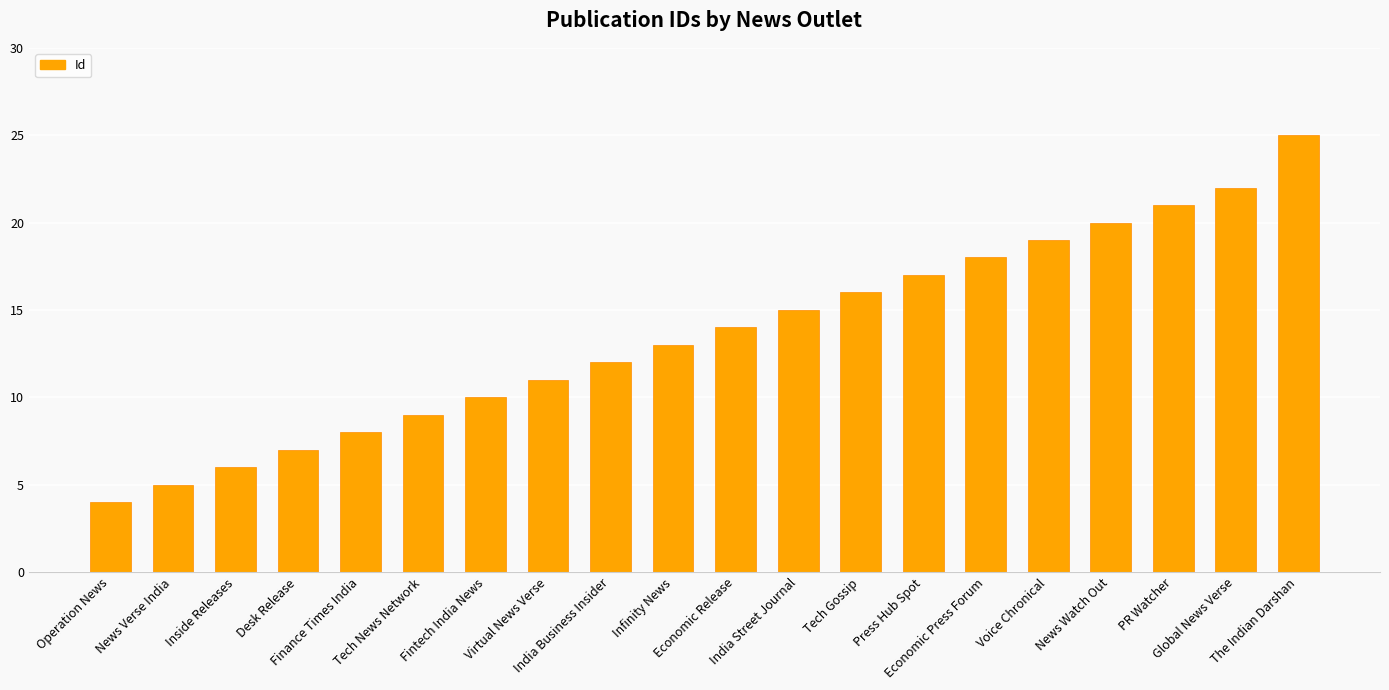

List the labels in order of value, smallest first.

Operation News, News Verse India, Inside Releases, Desk Release, Finance Times India, Tech News Network, Fintech India News, Virtual News Verse, India Business Insider, Infinity News, Economic Release, India Street Journal, Tech Gossip, Press Hub Spot, Economic Press Forum, Voice Chronical, News Watch Out, PR Watcher, Global News Verse, The Indian Darshan